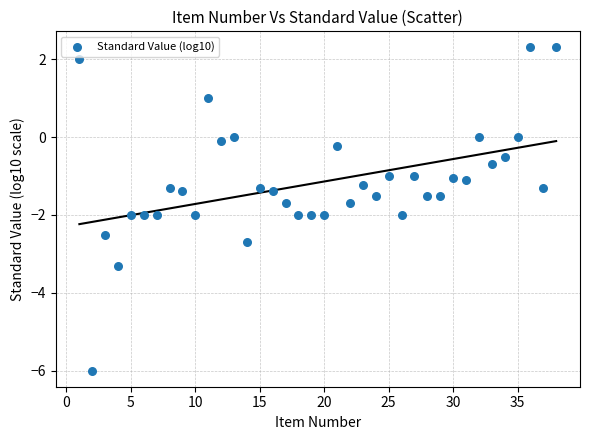

What is the range of Y values (max minus min)?

8.3